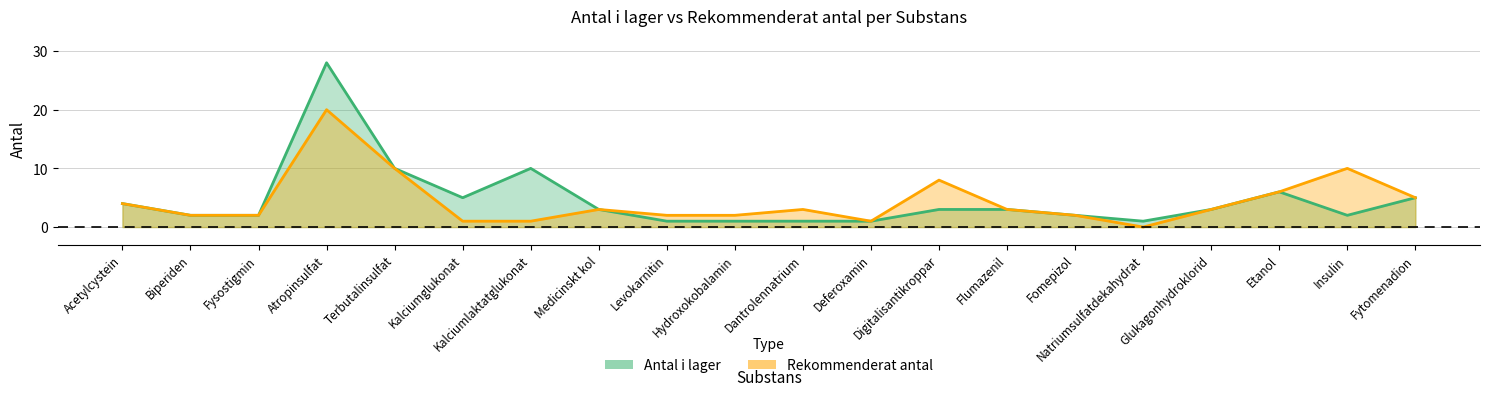

What is the label of the 9th point from the right?

Deferoxamin